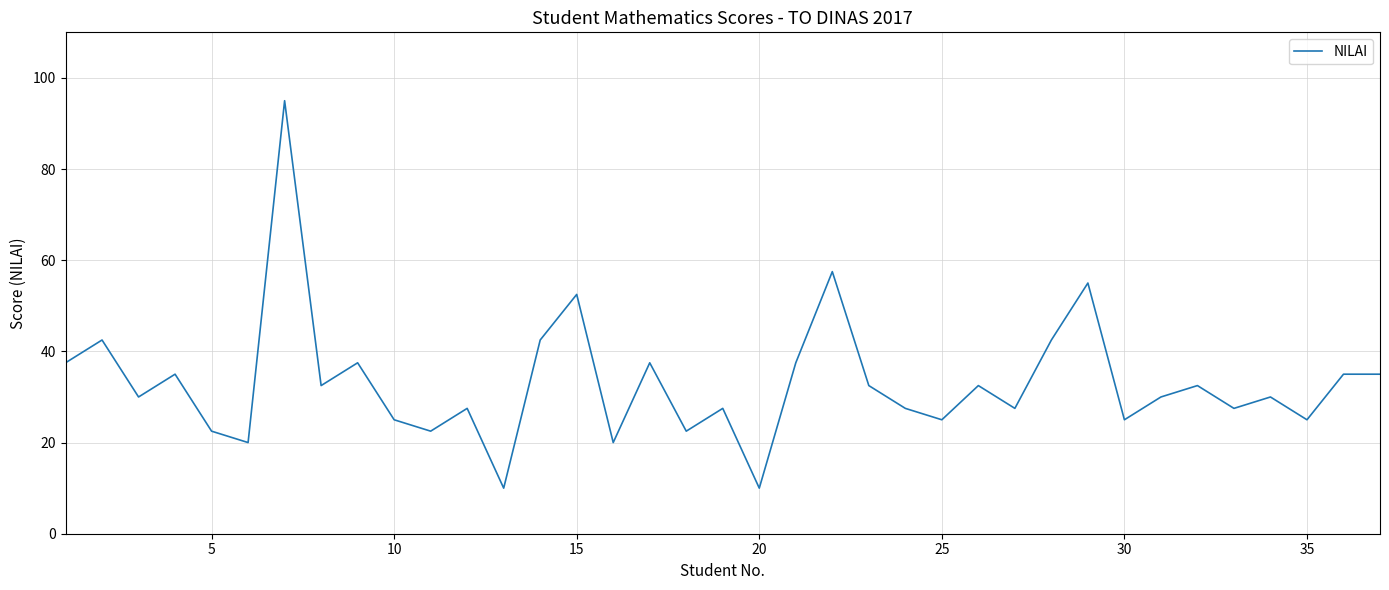

Reading left to right, what are all the values shown in this chart?

37.5	42.5	30.0	35.0	22.5	20.0	95.0	32.5	37.5	25.0	22.5	27.5	10.0	42.5	52.5	20.0	37.5	22.5	27.5	10.0	37.5	57.5	32.5	27.5	25.0	32.5	27.5	42.5	55.0	25.0	30.0	32.5	27.5	30.0	25.0	35.0	35.0